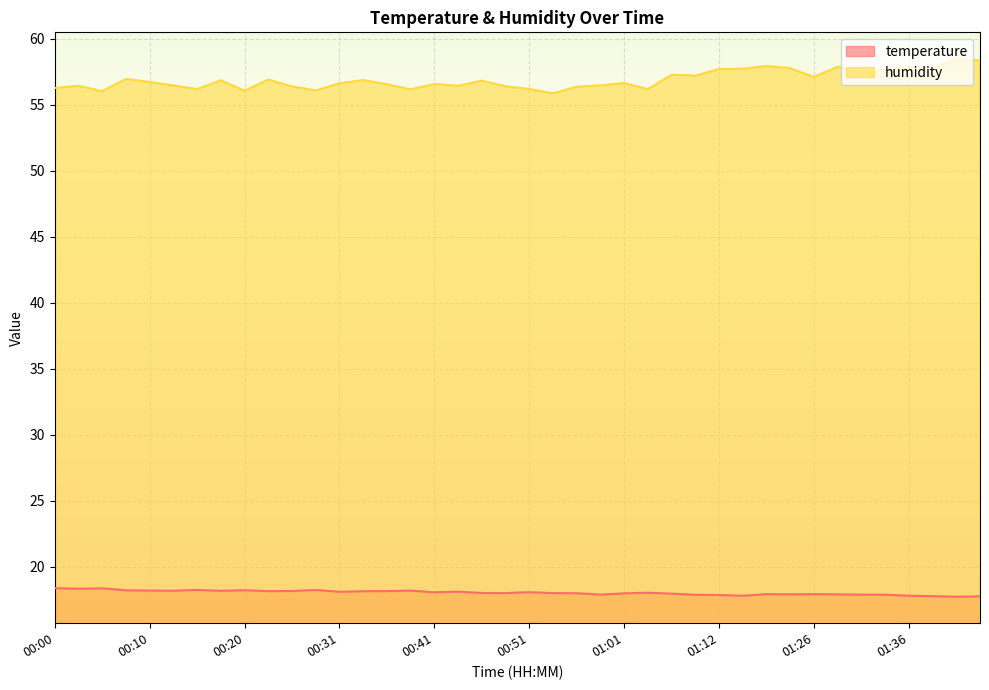

How many series are shown in this chart?

2